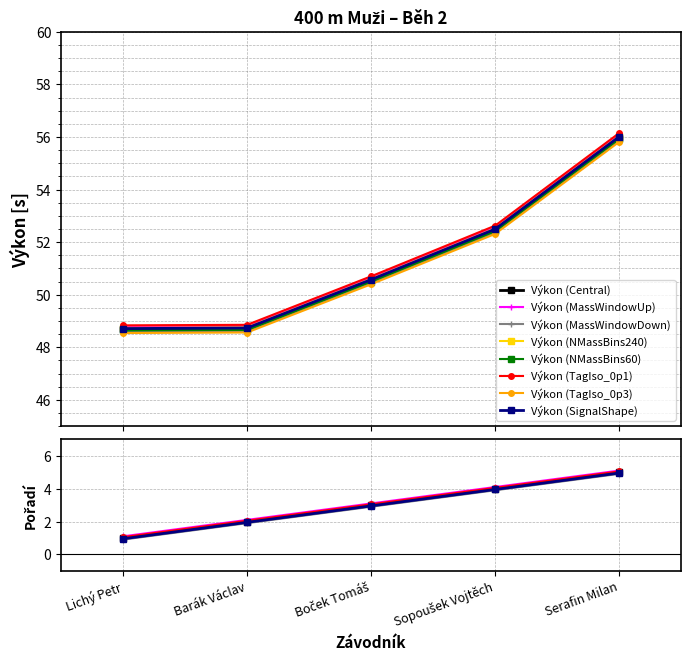

The Pořadí series shows 2.8 at Barák Václav. True or false?

False